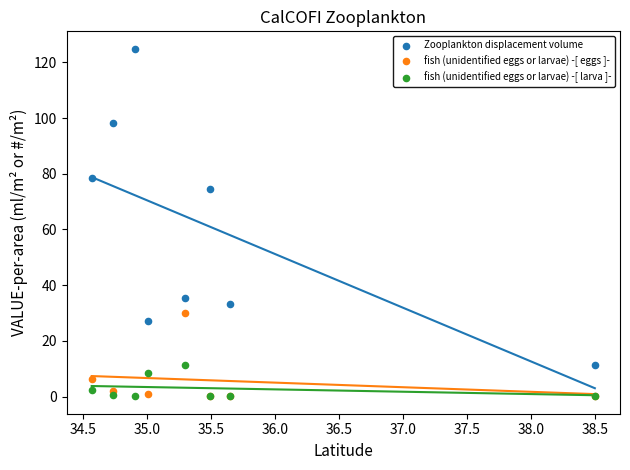

Which series has the widest spread of Y values?

Zooplankton displacement volume